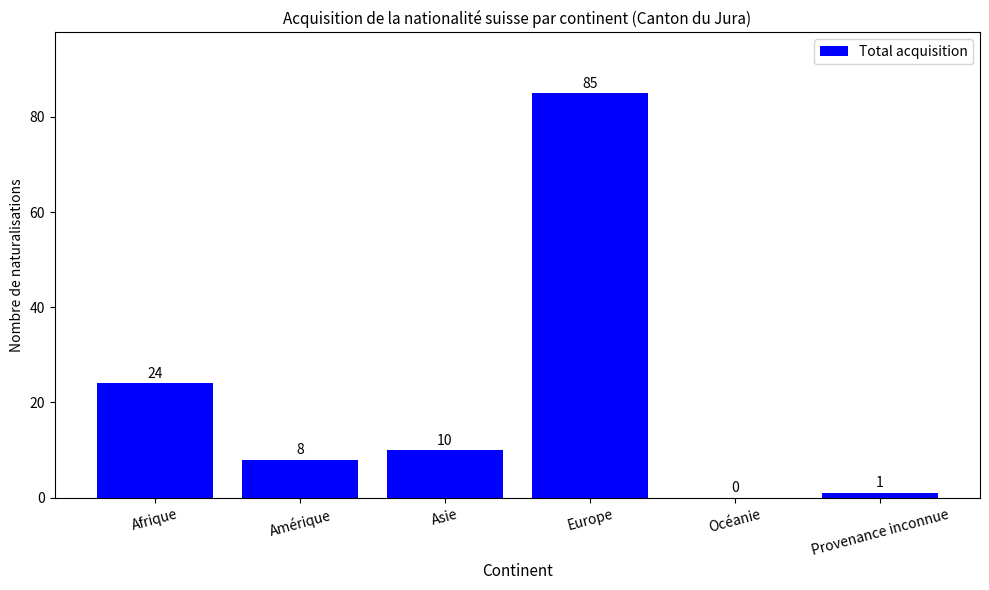

What value does the data have at Amérique, to the nearest 10?

10